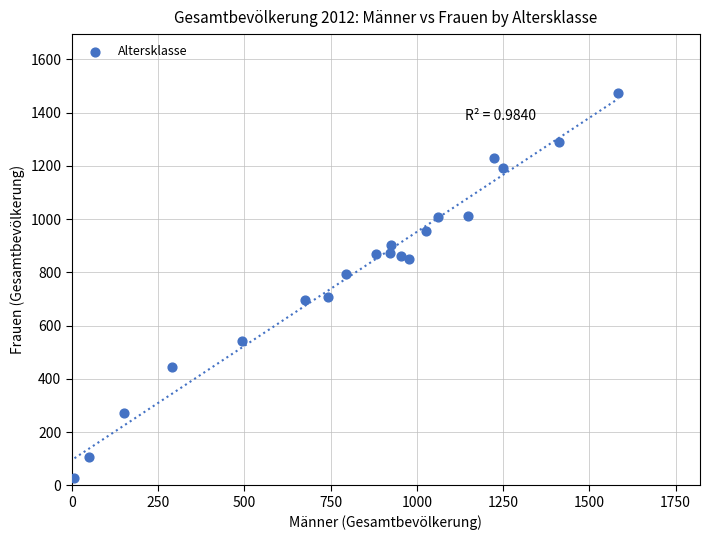

What is the range of Y values (max minus min)?

1446